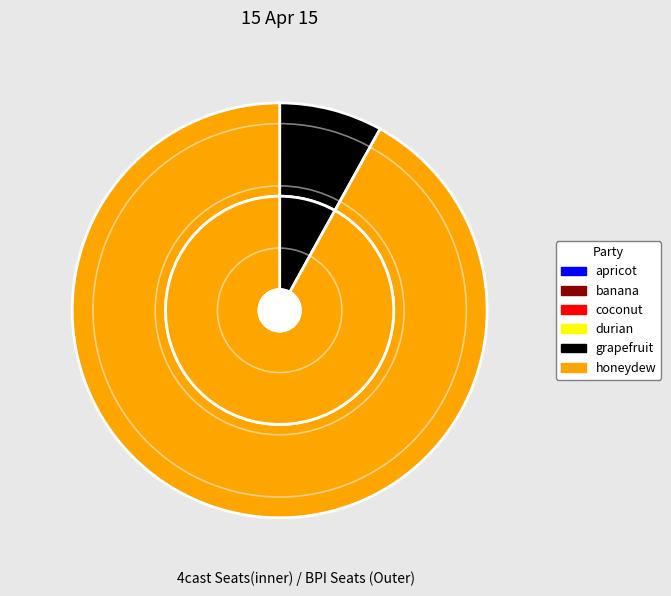

The grapefruit slice represents 8% of the pie. True or false?

True